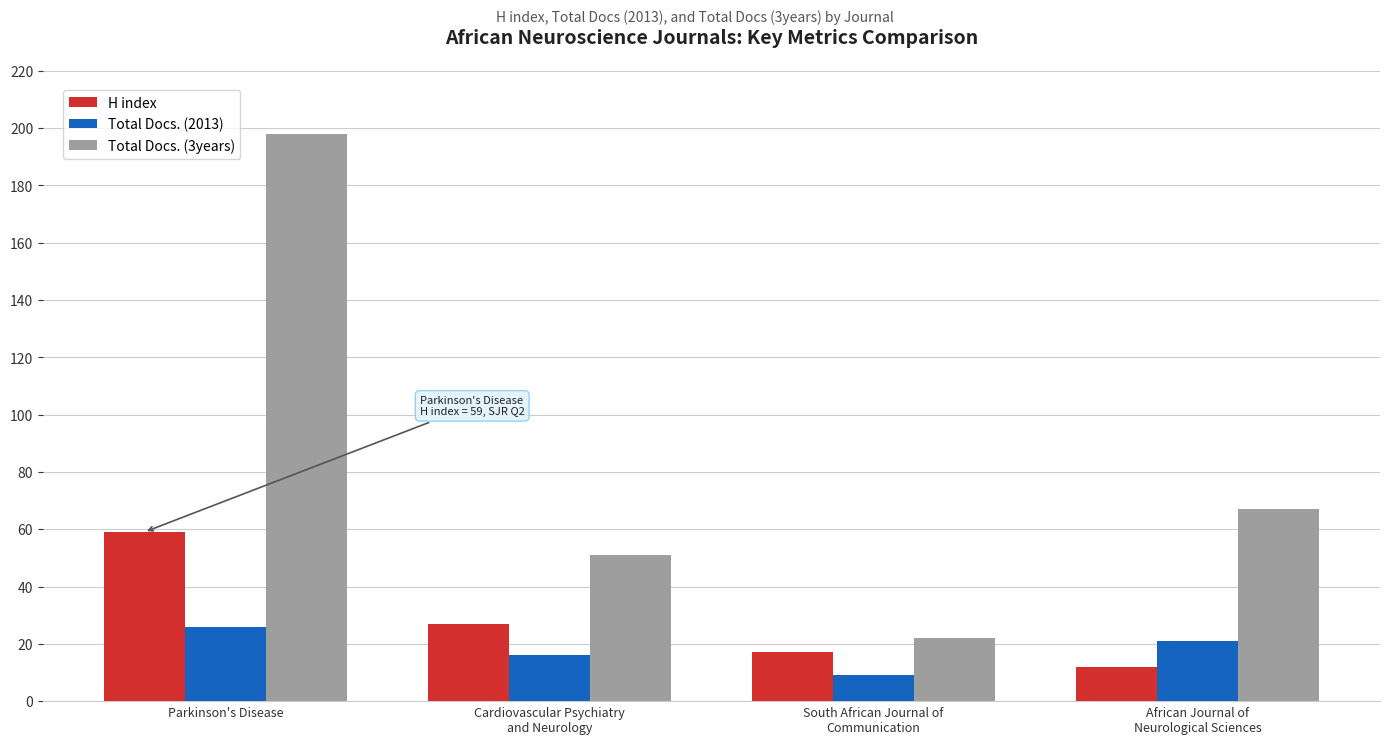

At African Journal of
Neurological Sciences, list the series in order from smallest to largest.

H index, Total Docs. (2013), Total Docs. (3years)